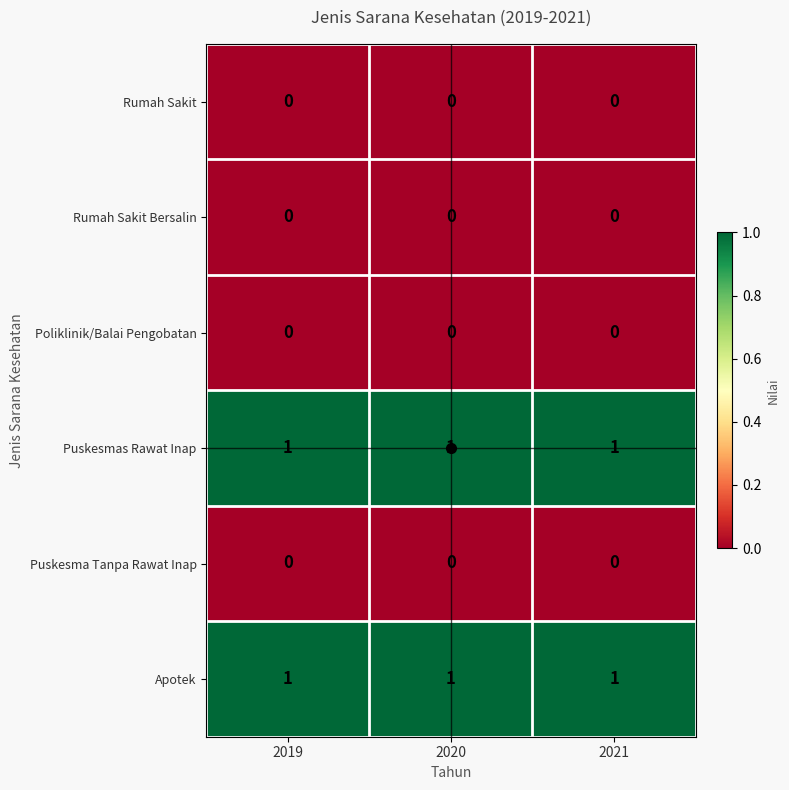

The value of Poliklinik/Balai Pengobatan at 2021 is 0. True or false?

True